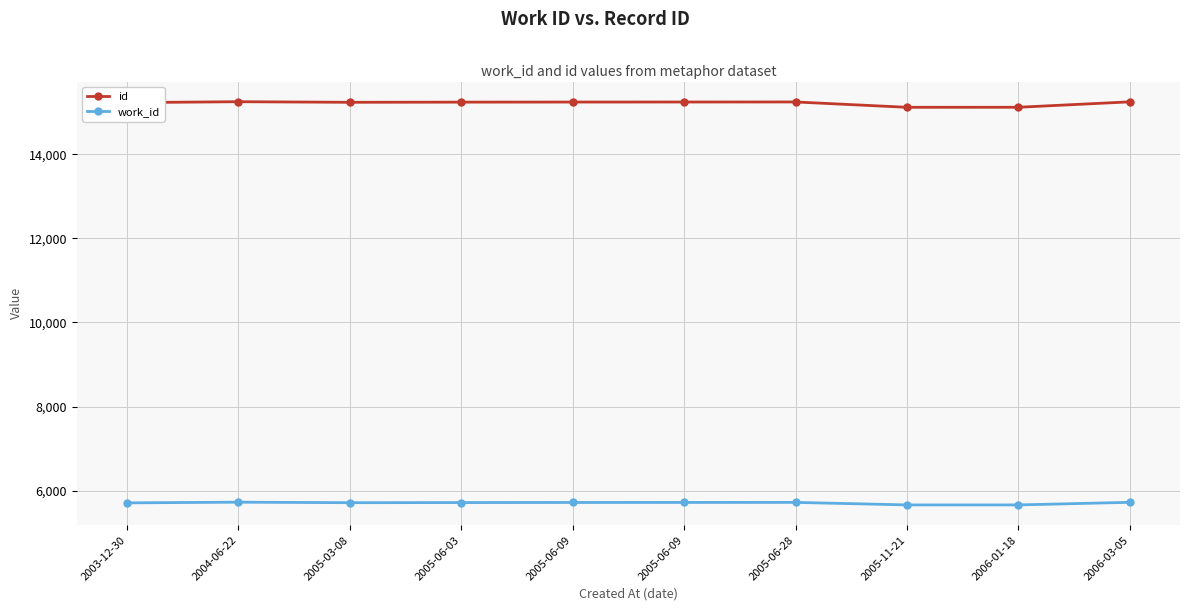

At which label does work_id reach its peak?

2004-06-22